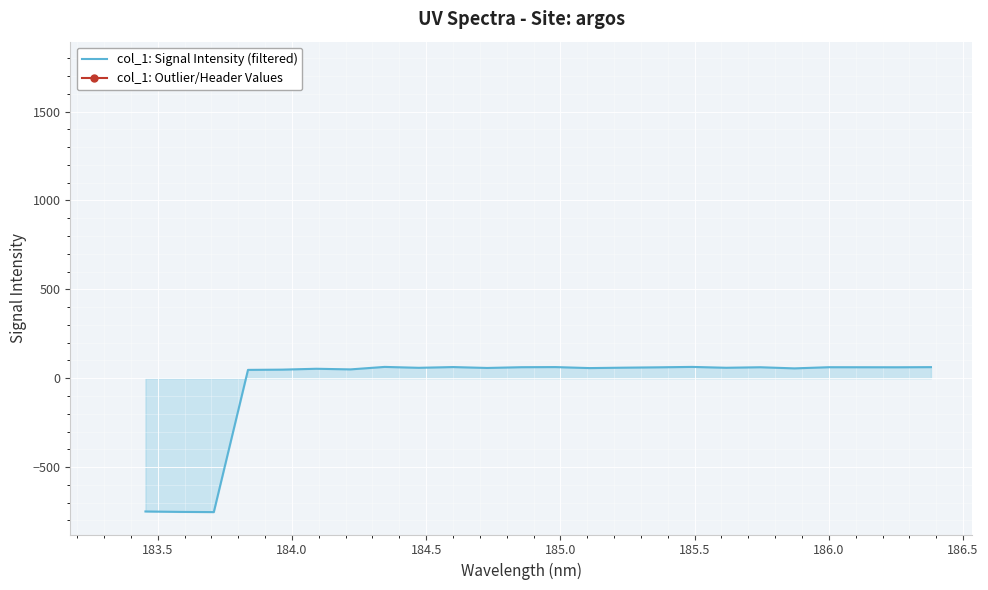

What is the minimum value for col_1: Signal Intensity (filtered)?

-753.0